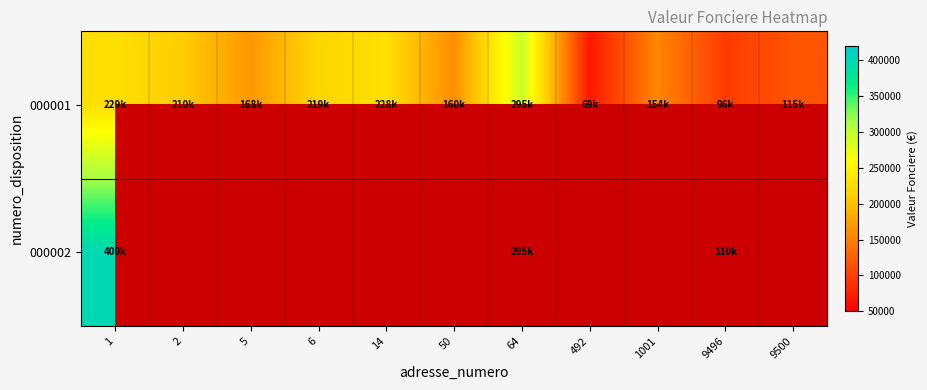

Reading left to right, transcribe all the data shown in this chart.

000001: 1=229000	2=210000	5=168000	6=219000	14=228300	50=160000	64=295500	492=69000	1001=154980	9496=96800	9500=115500
000002: 1=400000	2=0	5=0	6=0	14=0	50=0	64=295500	492=0	1001=0	9496=110500	9500=0